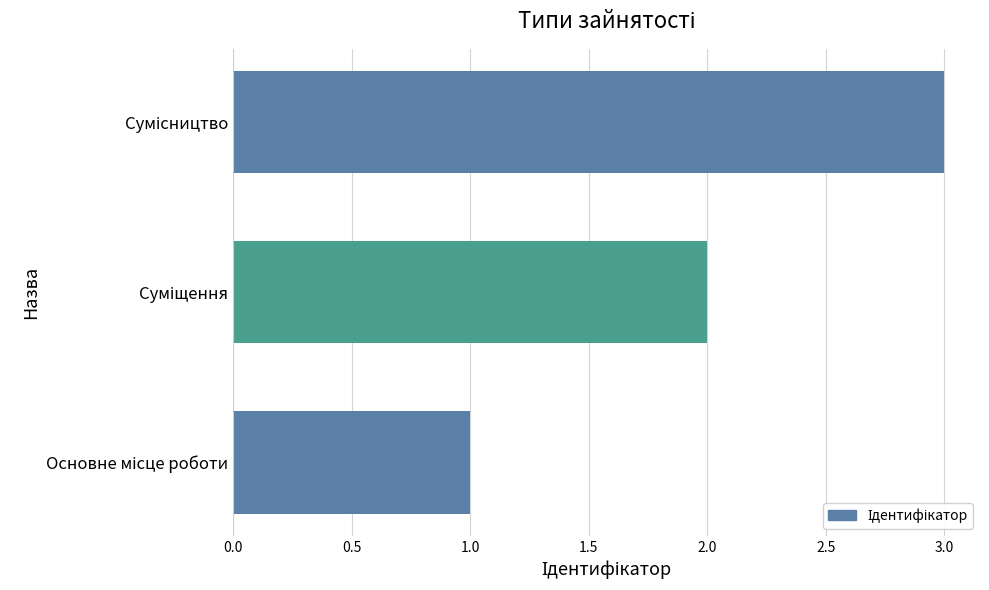

What is the sum of all values?

6